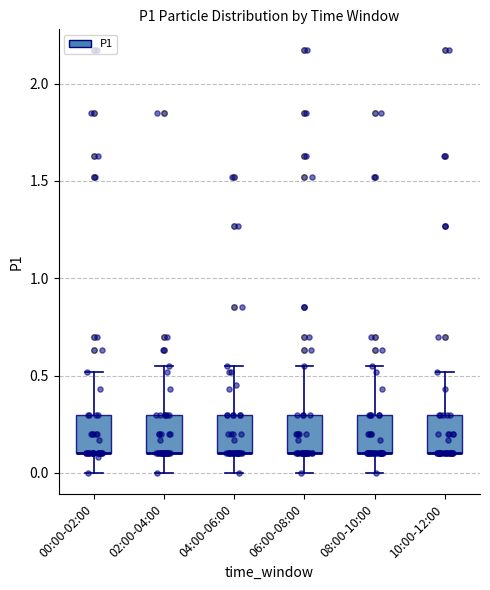

Reading left to right, read every box against the y-axis: the position of its median line, the range the box covers, and the ends of its whiskers. The values are not printed on the chart, so give them approximately, as read against the axis.

00:00-02:00: median 0.10 (drawn on the box's lower edge), box 0.10 to 0.30, whiskers 0.00 to 0.50
02:00-04:00: median 0.10 (drawn on the box's lower edge), box 0.10 to 0.30, whiskers 0.00 to 0.55
04:00-06:00: median 0.10 (drawn on the box's lower edge), box 0.10 to 0.30, whiskers 0.00 to 0.55
06:00-08:00: median 0.10 (drawn on the box's lower edge), box 0.10 to 0.30, whiskers 0.00 to 0.55
08:00-10:00: median 0.10 (drawn on the box's lower edge), box 0.10 to 0.30, whiskers 0.00 to 0.55
10:00-12:00: median 0.10 (drawn on the box's lower edge), box 0.10 to 0.30, whiskers 0.10 to 0.50